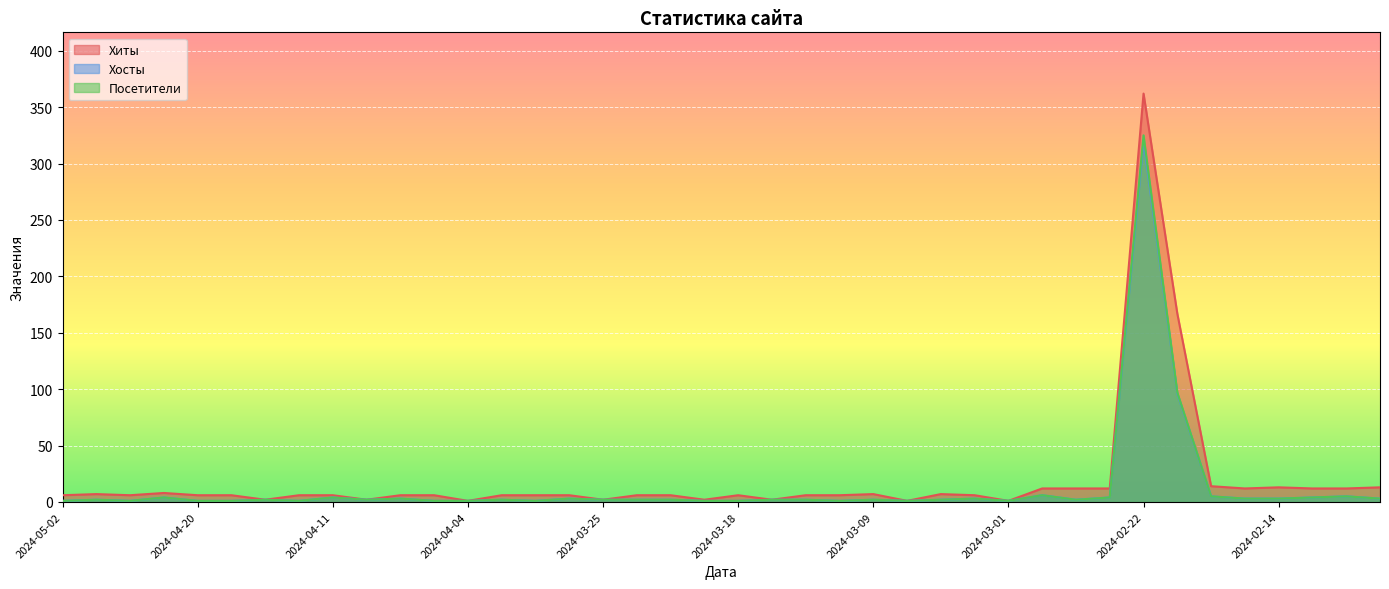

Reading right to left, what are all the values shown in this chart?

Хиты: 13	12	12	13	12	14	167	362	12	12	12	1	6	7	1	7	6	6	2	6	2	6	6	2	6	6	6	1	6	6	2	6	6	2	6	6	8	6	7	6
Хосты: 3	5	4	3	3	5	96	320	4	2	6	1	3	2	1	2	1	2	2	1	1	2	2	2	3	1	2	1	1	3	2	4	1	2	1	1	4	1	2	1
Посетители: 3	5	4	3	3	5	97	325	4	2	6	1	3	2	1	2	1	2	2	1	1	2	2	2	3	1	2	1	1	3	2	4	1	2	1	1	4	1	2	1